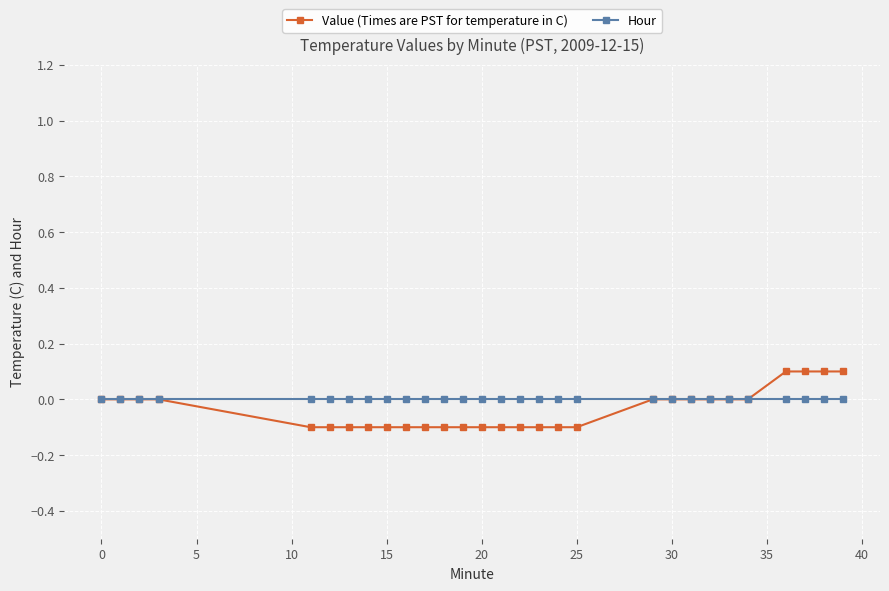

Rank the series by their average value, from lowest to highest.

Value (Times are PST for temperature in C), Hour